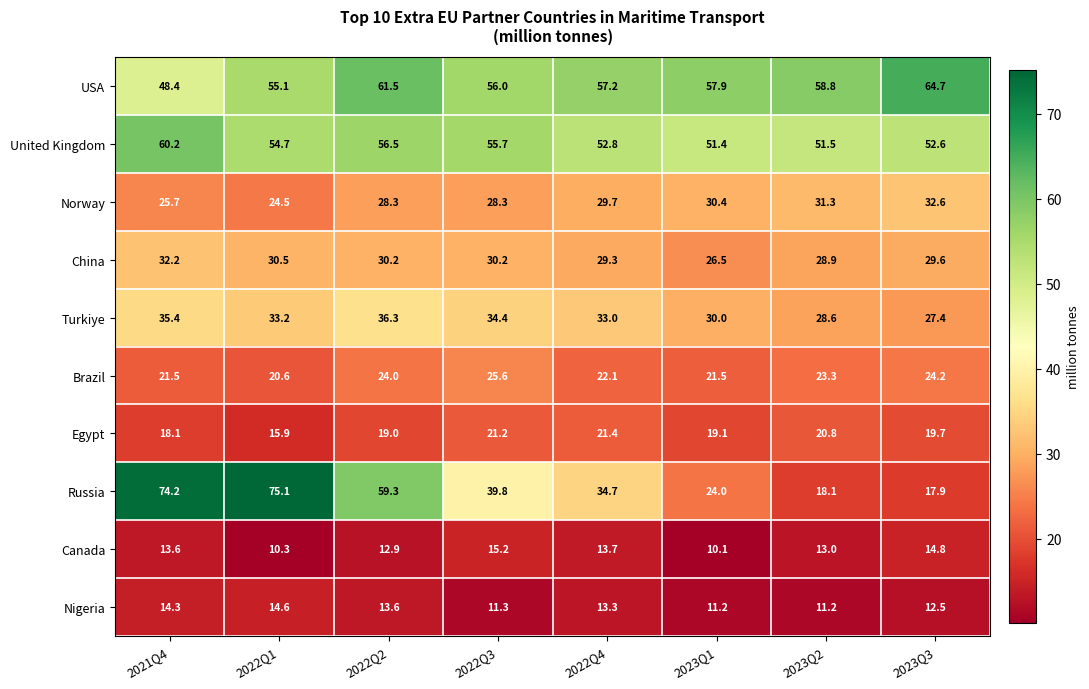

At which label does Egypt reach its minimum?

2022Q1